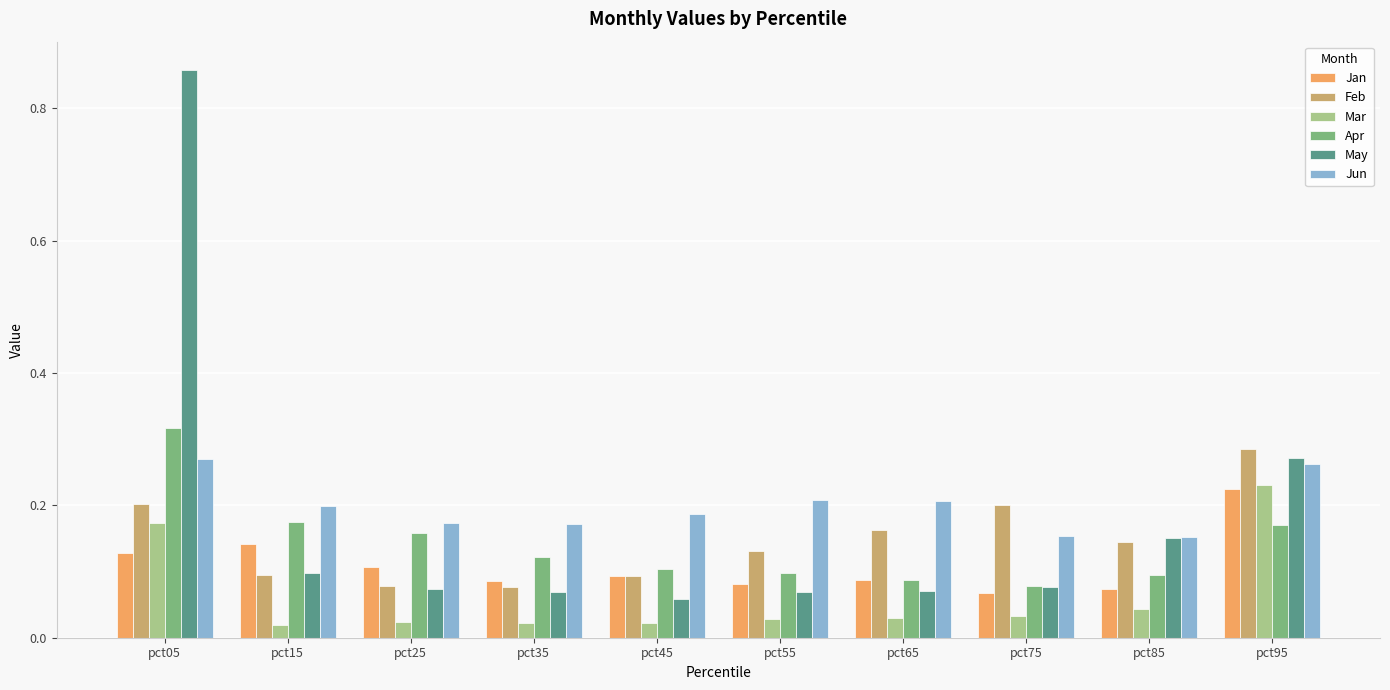

Are the bars grouped side by side (vs. stacked)?

Yes